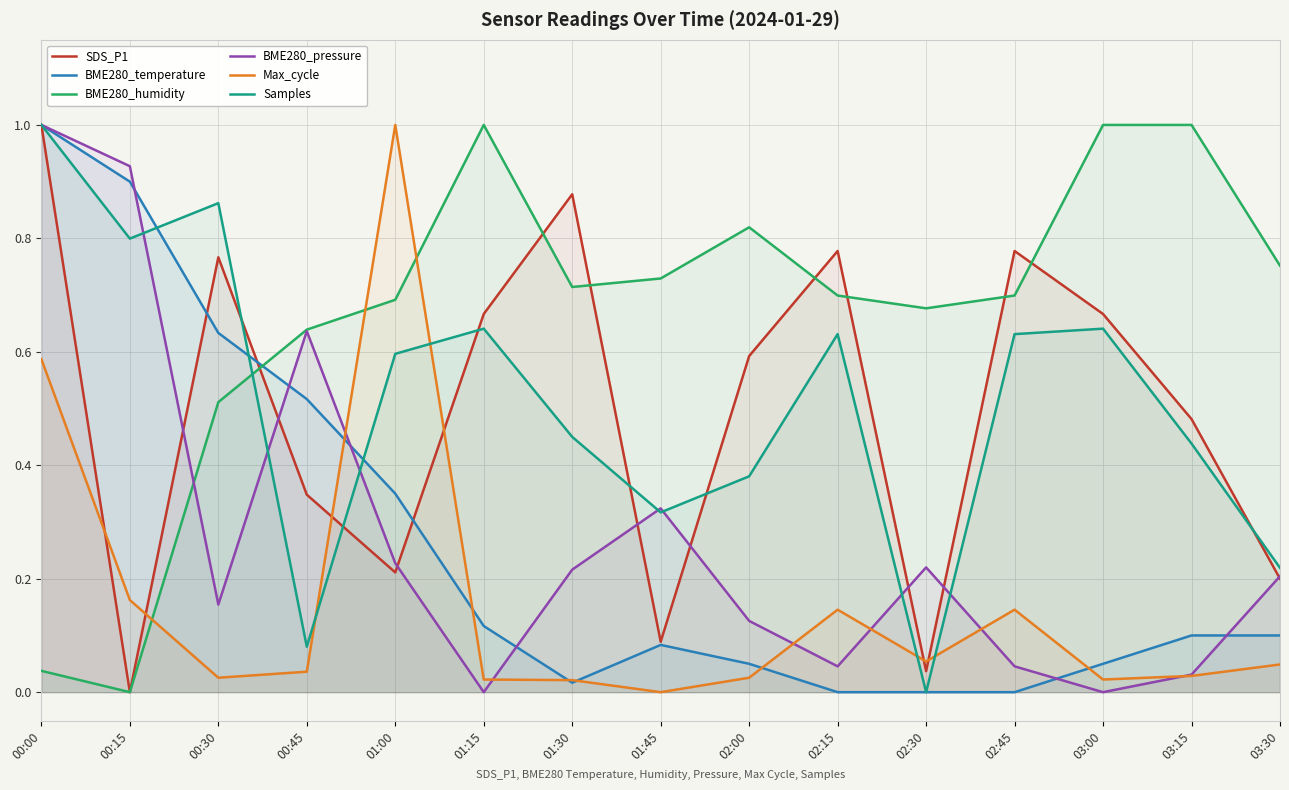

Is it true that Samples equals 0.0 at 02:30?

True